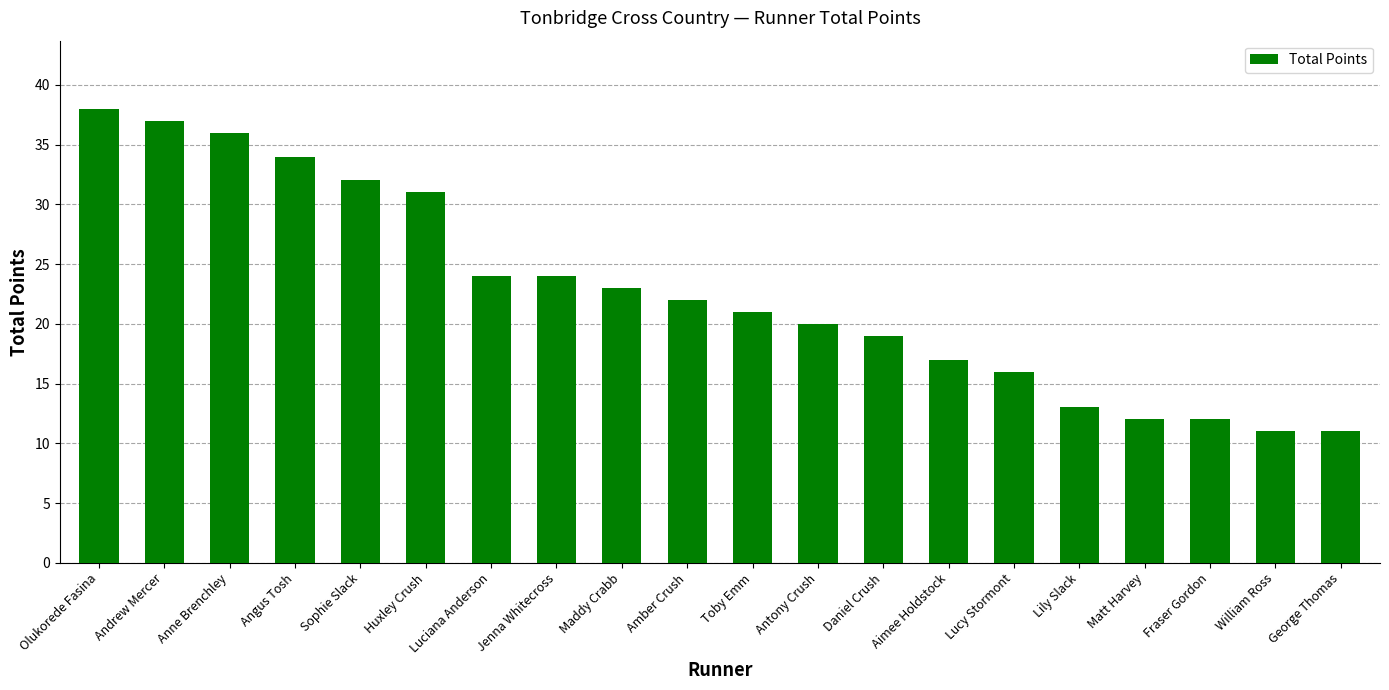

What is the difference between the values at Luciana Anderson and William Ross?

13